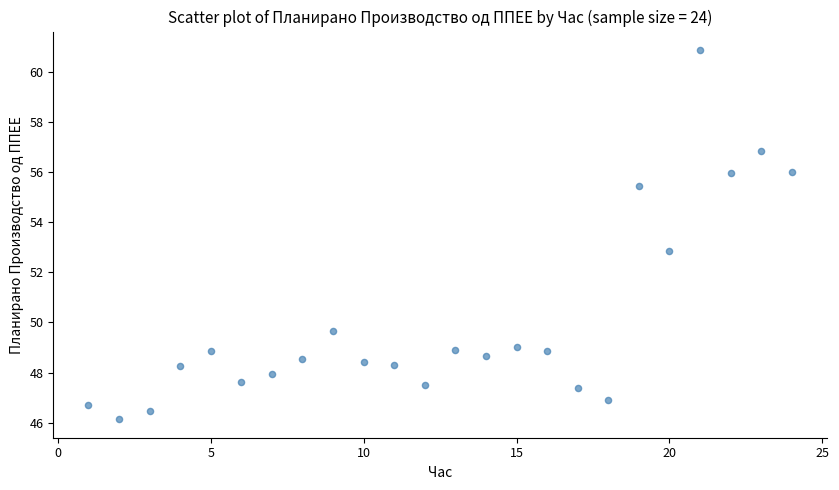

What is the range of Y values (max minus min)?

14.7